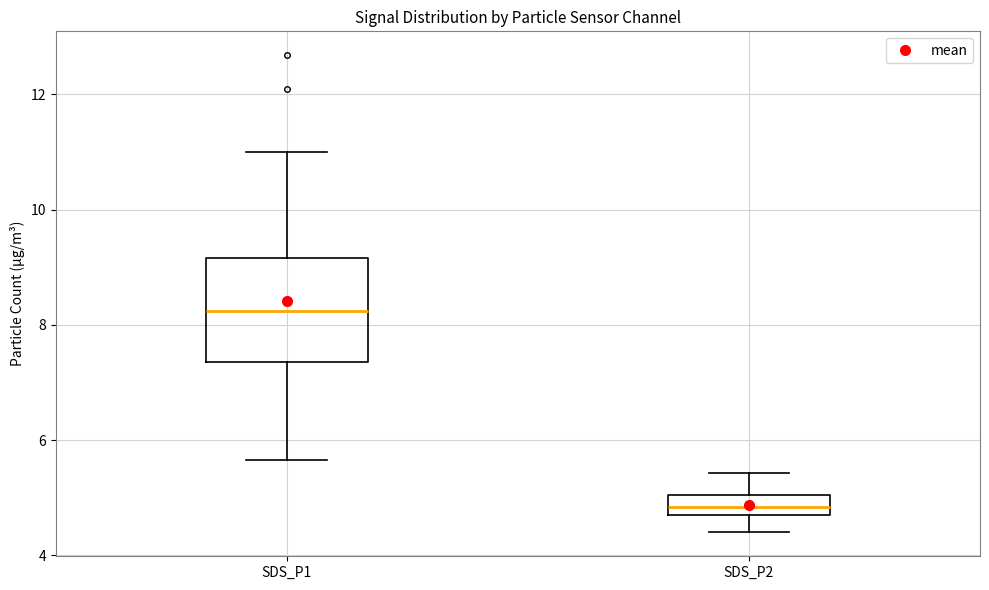

Which box's median line is the highest?

SDS_P1